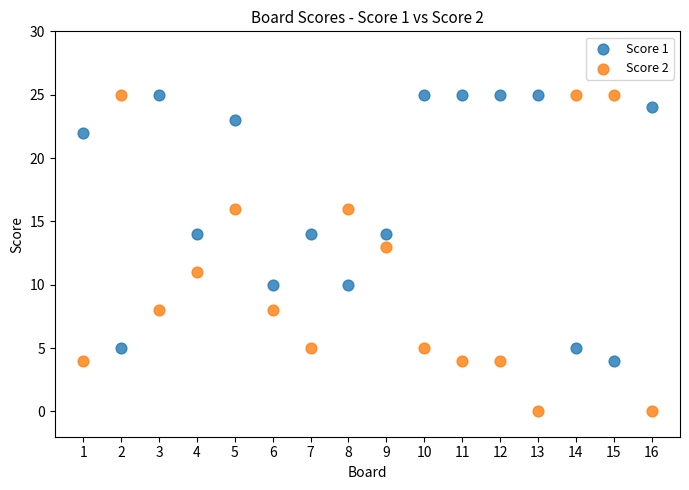

Which series has the largest Y range (max minus min)?

Score 2